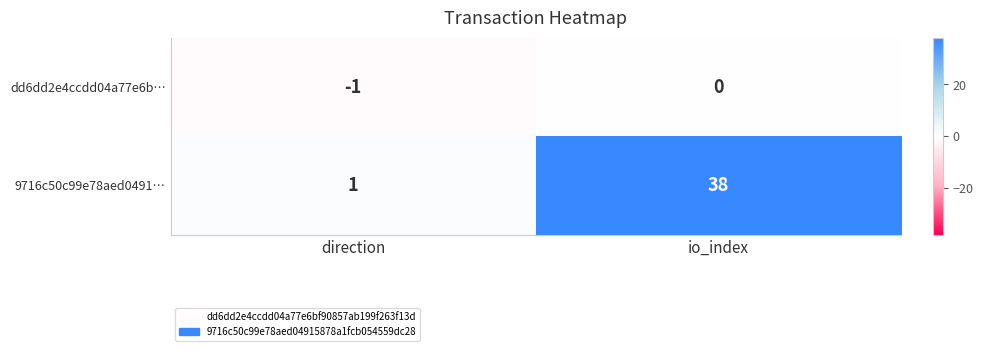

List the series in order of their peak value, highest first.

9716c50c99e78aed0491…, dd6dd2e4ccdd04a77e6b…